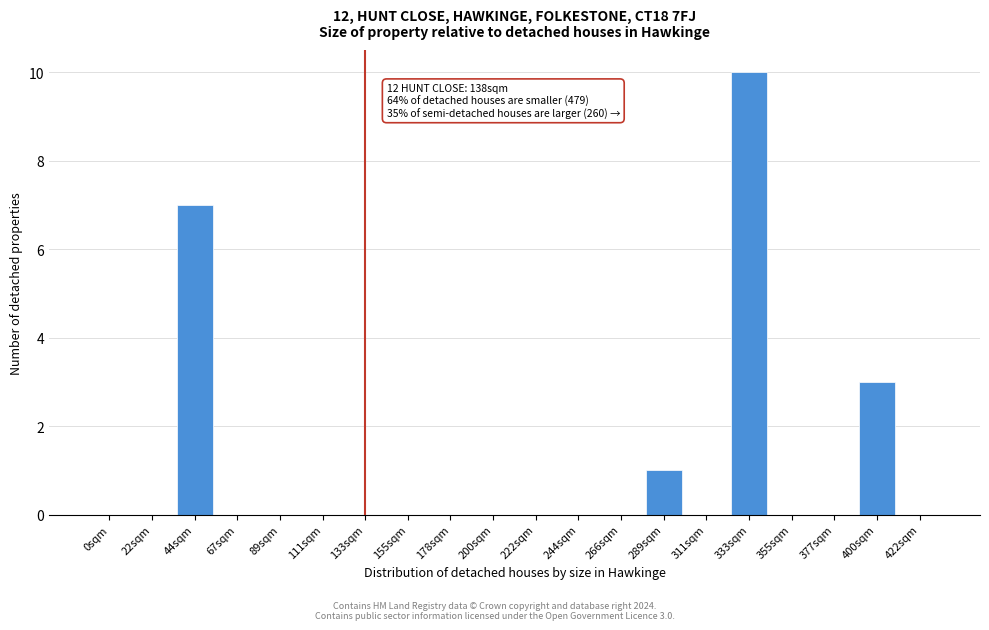

Reading left to right, extract all data points from this chart.

0sqm=0	22sqm=0	44sqm=7	67sqm=0	89sqm=0	111sqm=0	133sqm=0	155sqm=0	178sqm=0	200sqm=0	222sqm=0	244sqm=0	266sqm=0	289sqm=1	311sqm=0	333sqm=10	355sqm=0	377sqm=0	400sqm=3	422sqm=0